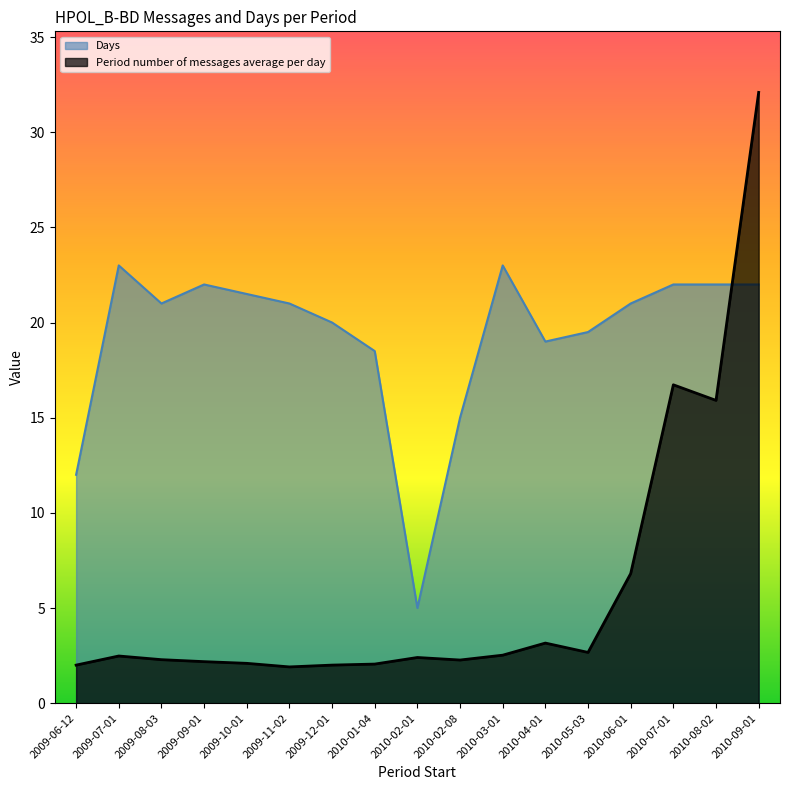

Where is the first local maximum for Days?

2009-07-01